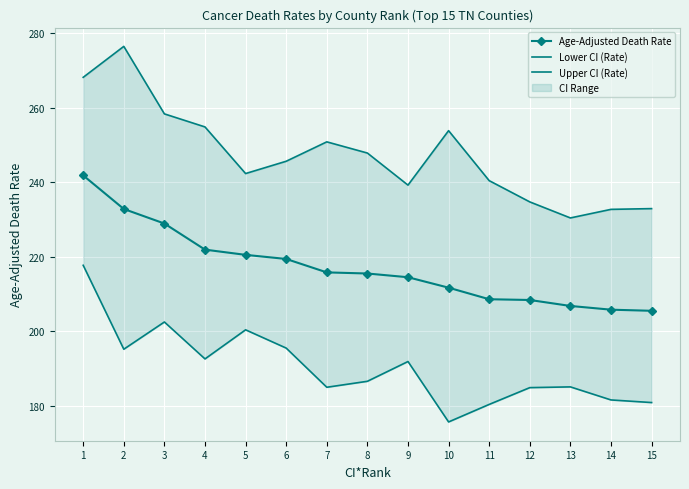

True or false: Age-Adjusted Death Rate has more than 2 points higher than both neighbors.

False